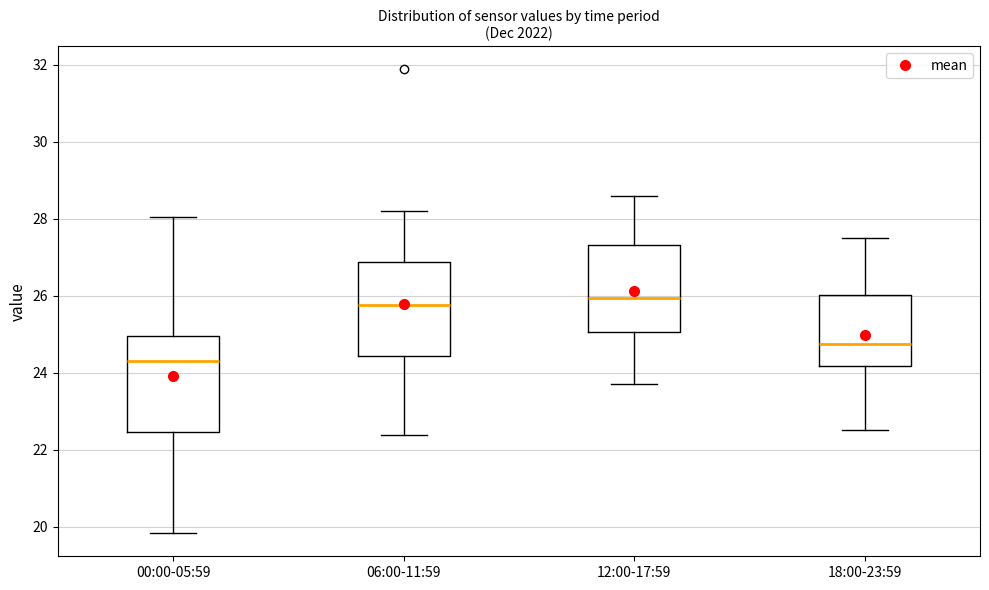

Where does the upper whisker of the box for 00:00-05:59 end on the y-axis? The values are not printed on the chart, so give them approximately, as read against the axis.

28.0